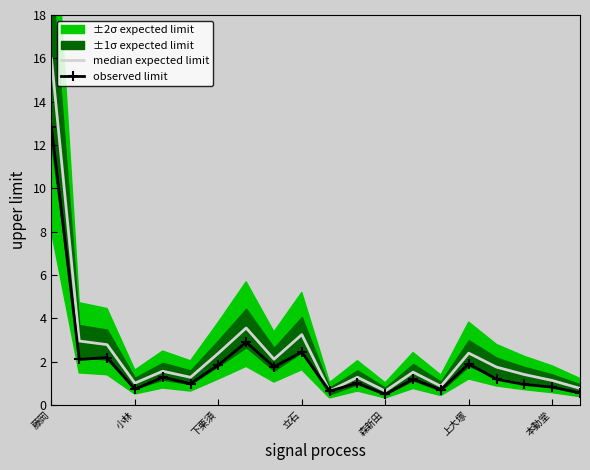

Is it true that observed limit equals 1.8 at 下栗須?

True